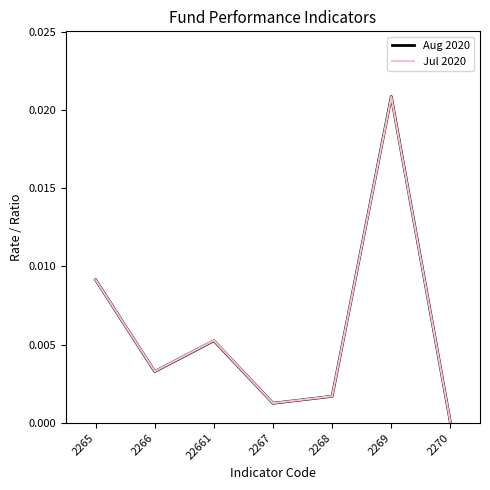

At which category is the sum across all series the highest?

2269